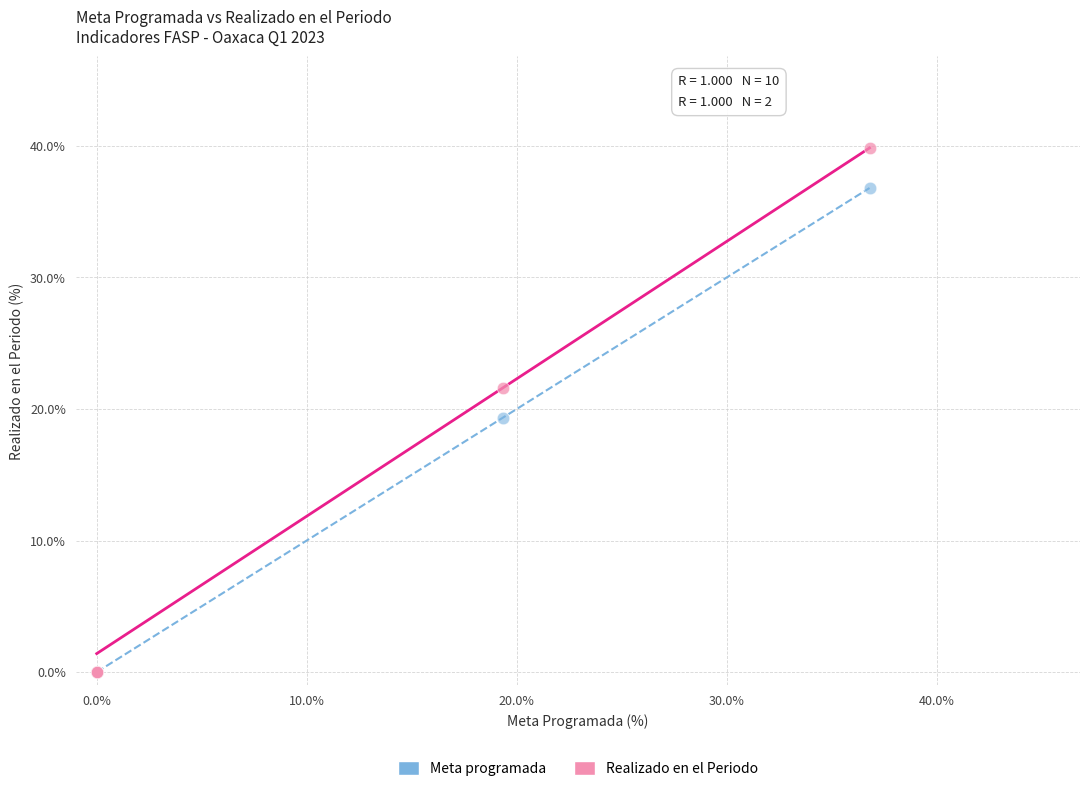

Which series reaches the maximum Y coordinate?

Realizado en el Periodo